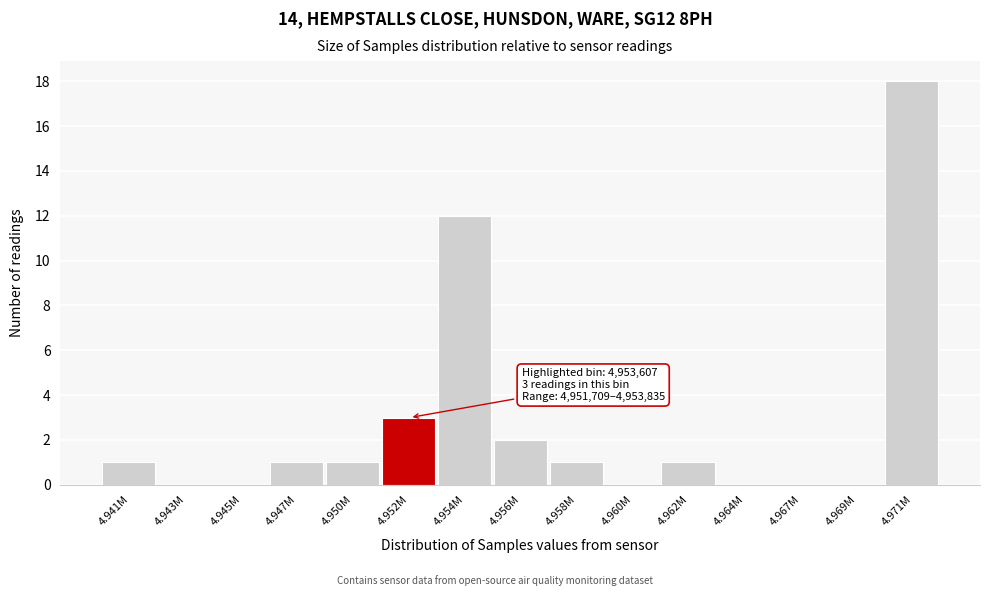

Reading right to left, list all the values displayed in this chart.

4.971M=18	4.969M=0	4.967M=0	4.964M=0	4.962M=1	4.960M=0	4.958M=1	4.956M=2	4.954M=12	4.952M=3	4.950M=1	4.947M=1	4.945M=0	4.943M=0	4.941M=1